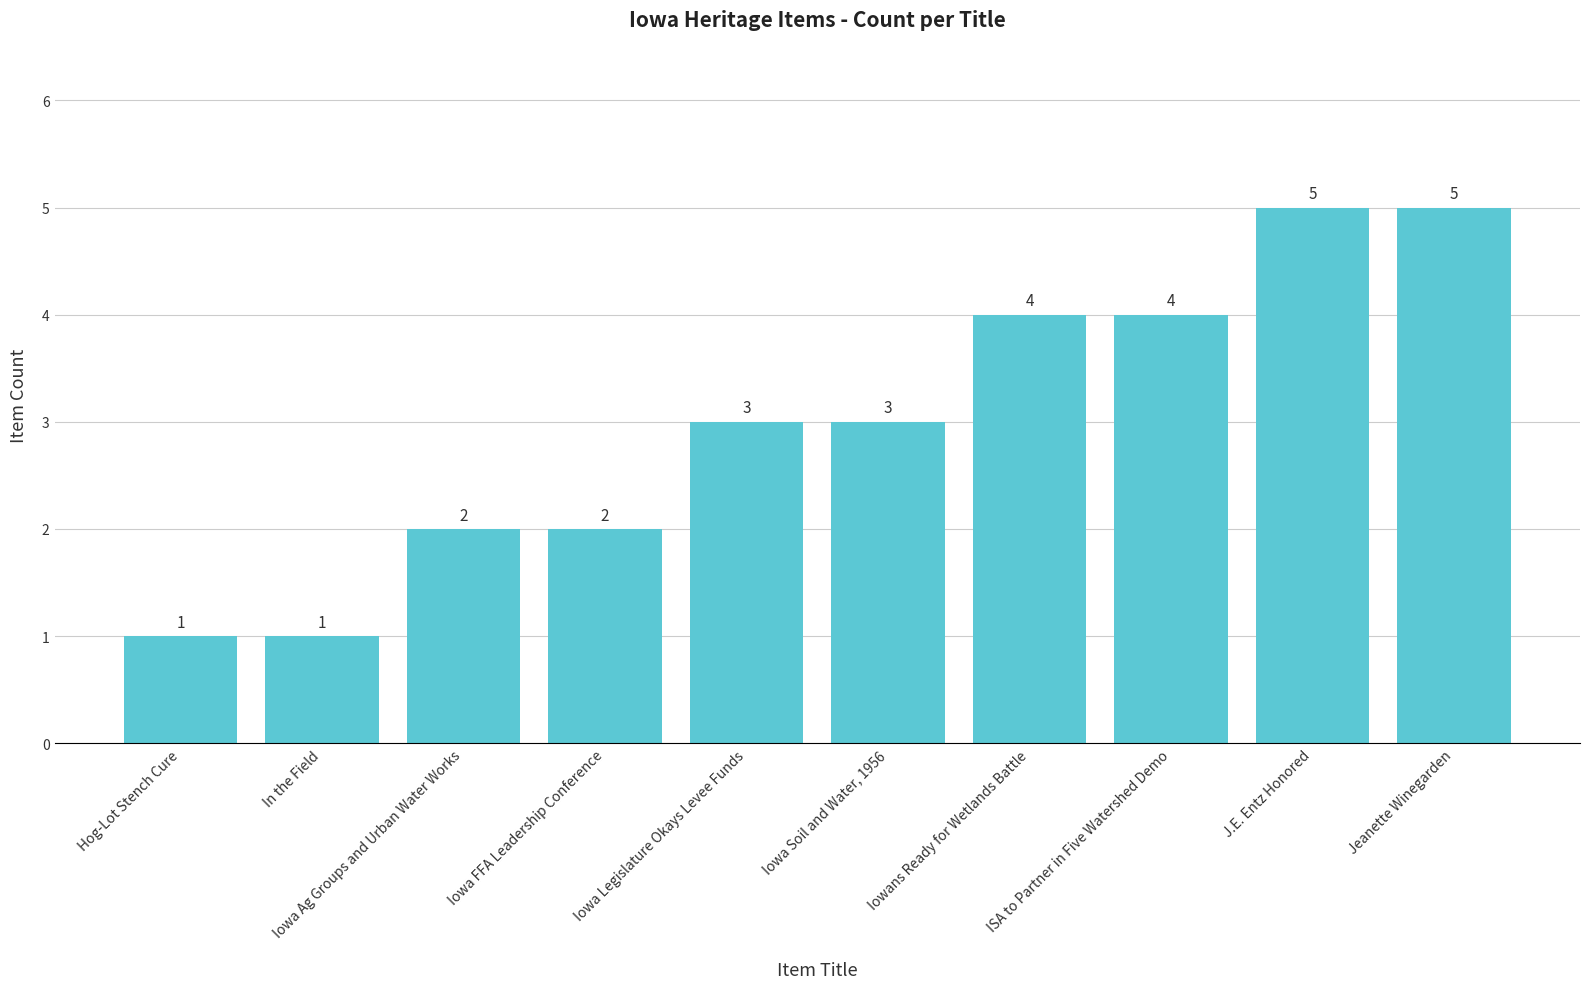

What is the greatest value displayed?

5